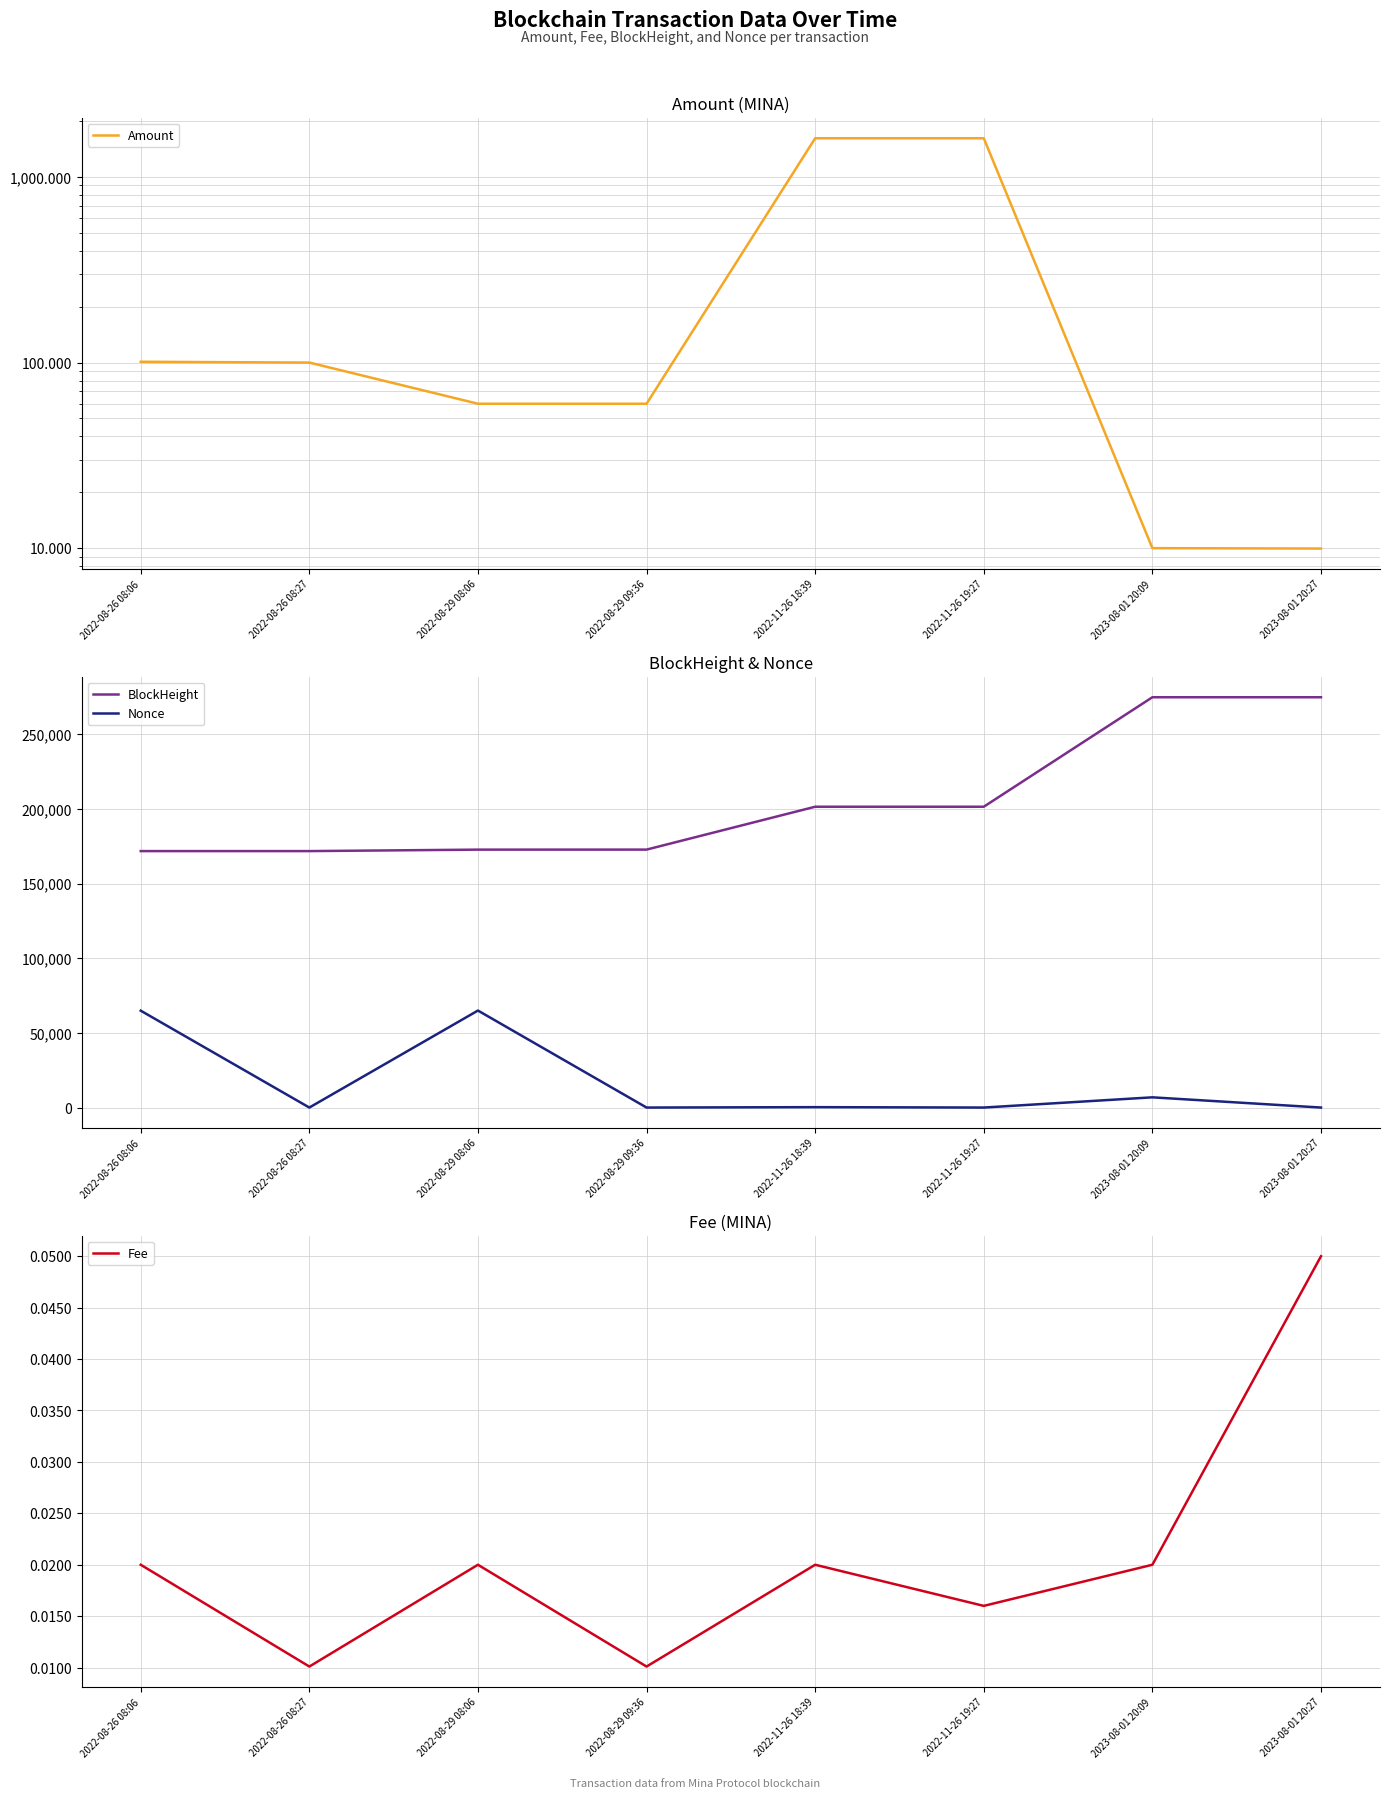

Where do Nonce and Amount first cross each other?

2022-08-26 08:06 and 2022-08-26 08:27